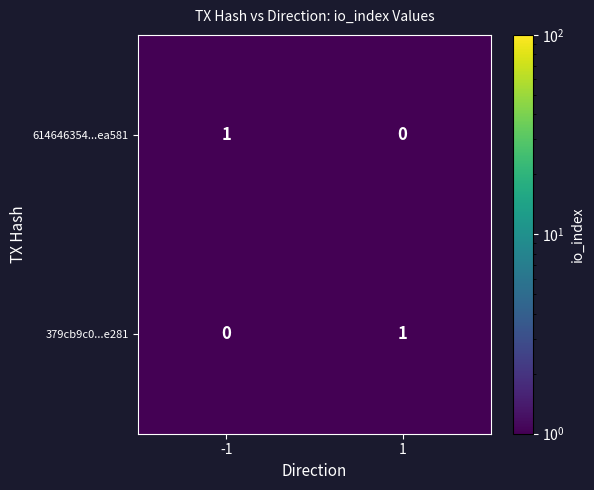

Rank the categories by 379cb9c0...e281 value from lowest to highest.

-1, 1